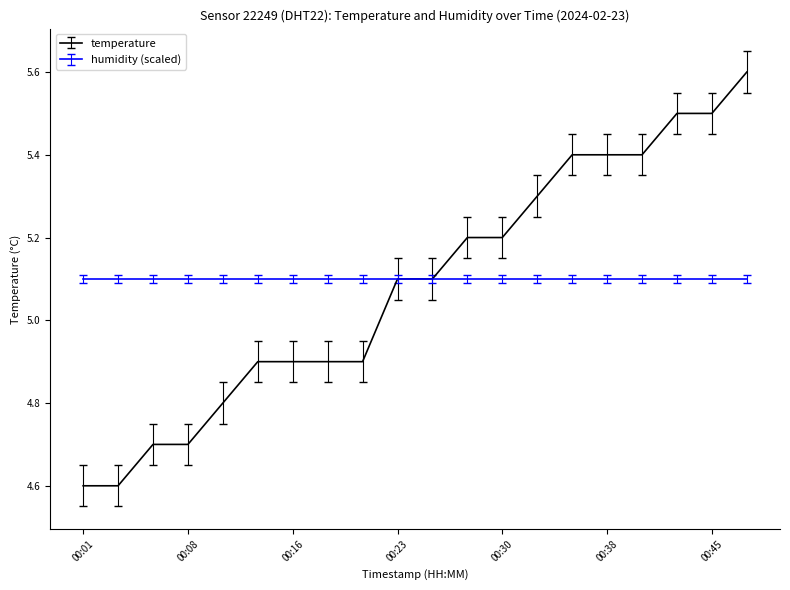

Which series has the largest range (max minus min)?

temperature